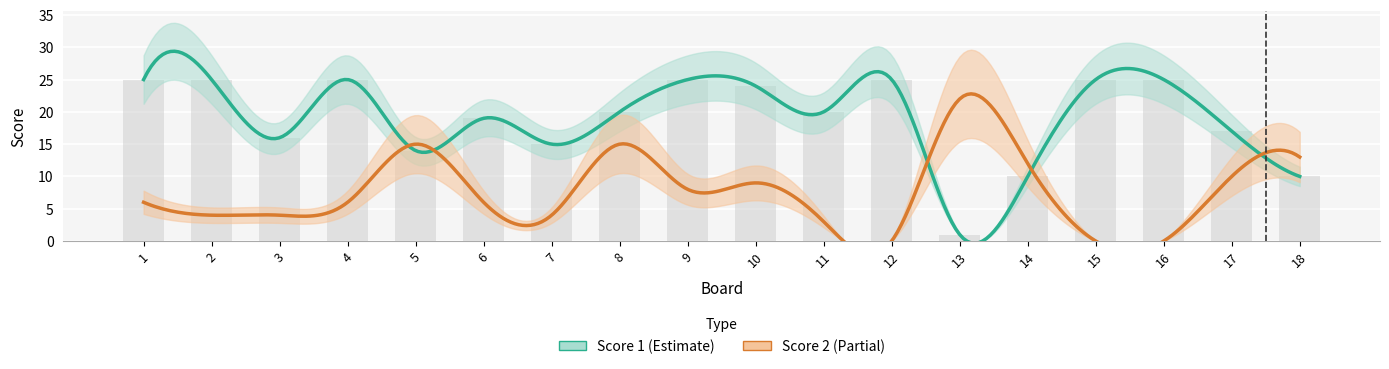

The value of Score 2 at 3 is 4. True or false?

True